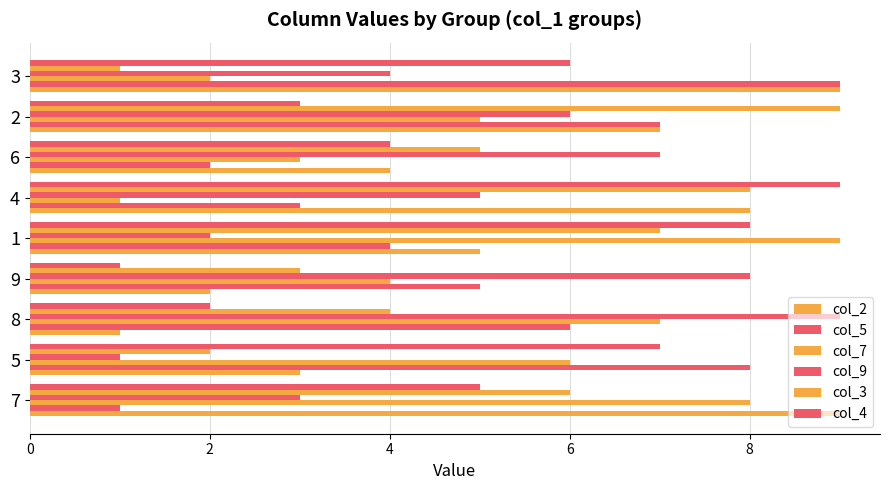

How many data points in col_7 are less than 5?

4